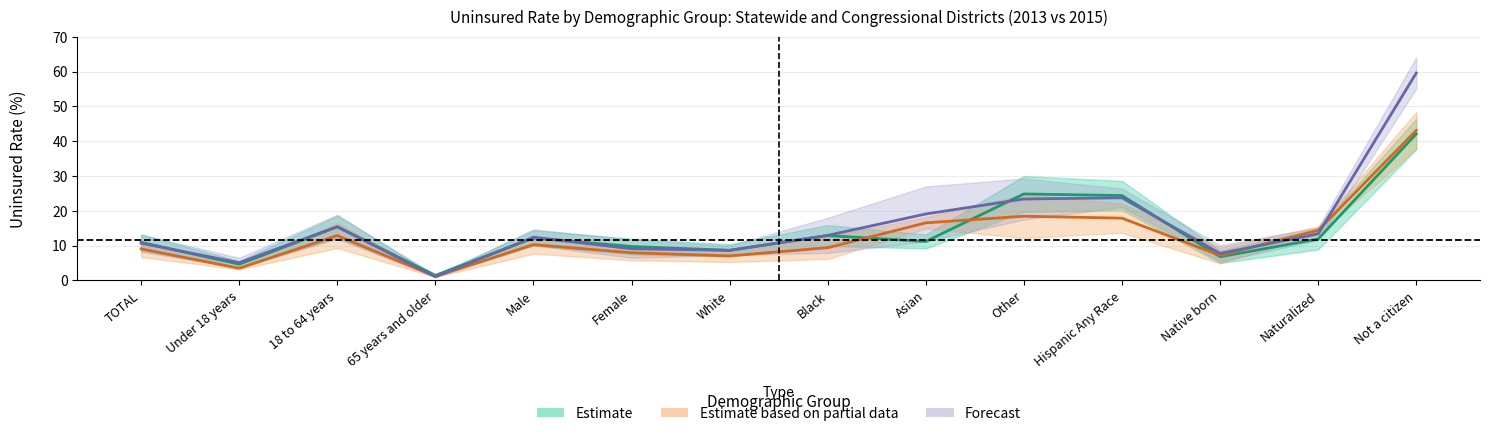

What is the difference between the highest and lowest values at Other?

6.4